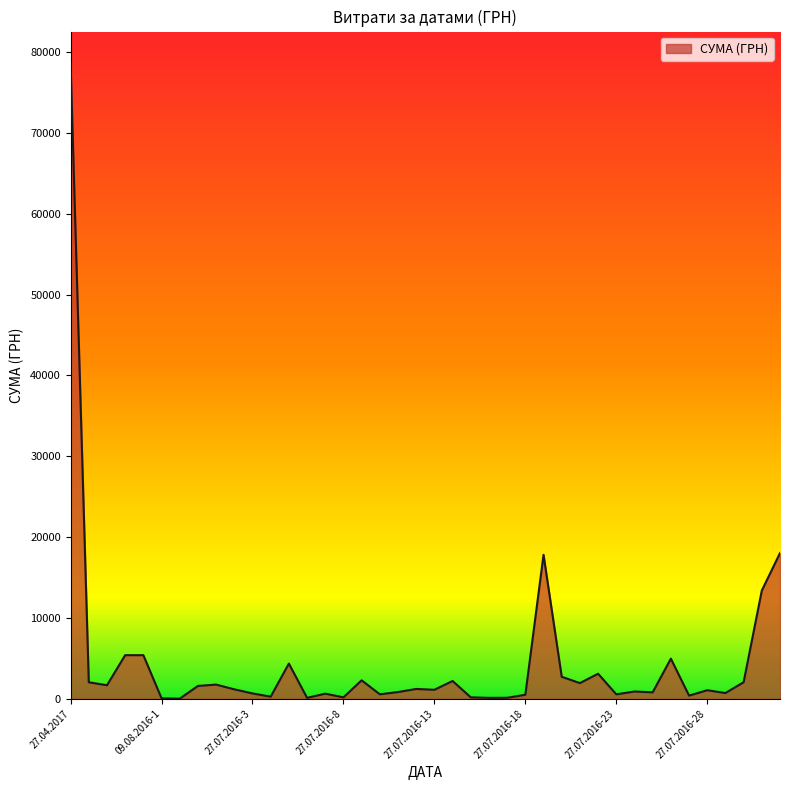

What is the greatest value displayed?

78600.0